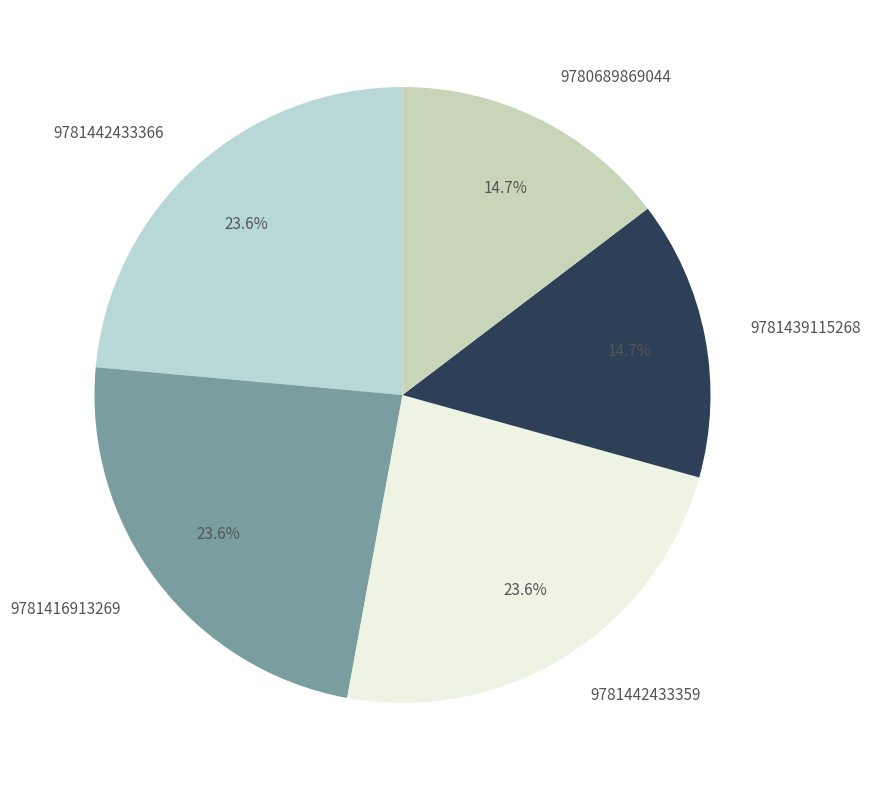

What is the ratio of the value at 9781442433366 to the value at 9781416913269?

1.0